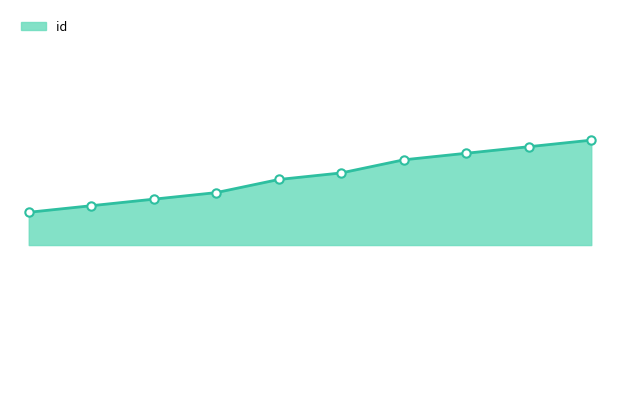

Is this an area chart (filled region under the line)?

Yes